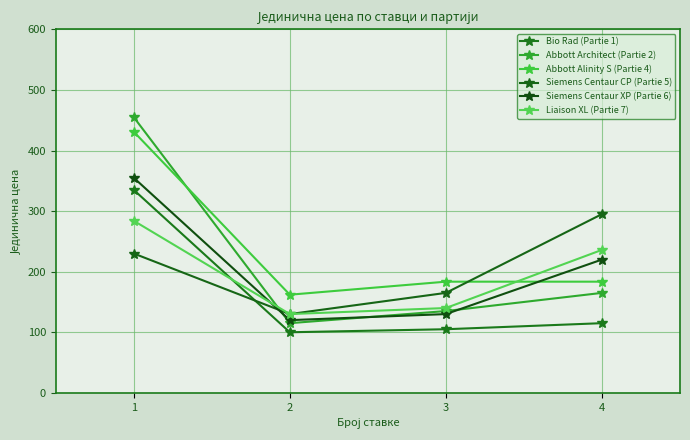

Which series has the largest range (max minus min)?

Abbott Architect (Partie 2)